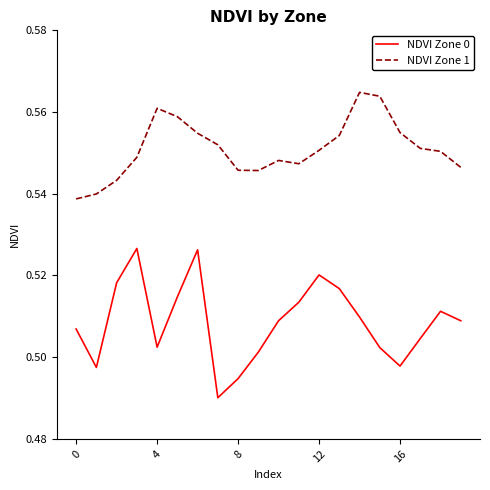

True or false: NDVI Zone 0 and NDVI Zone 1 cross at least once.

False